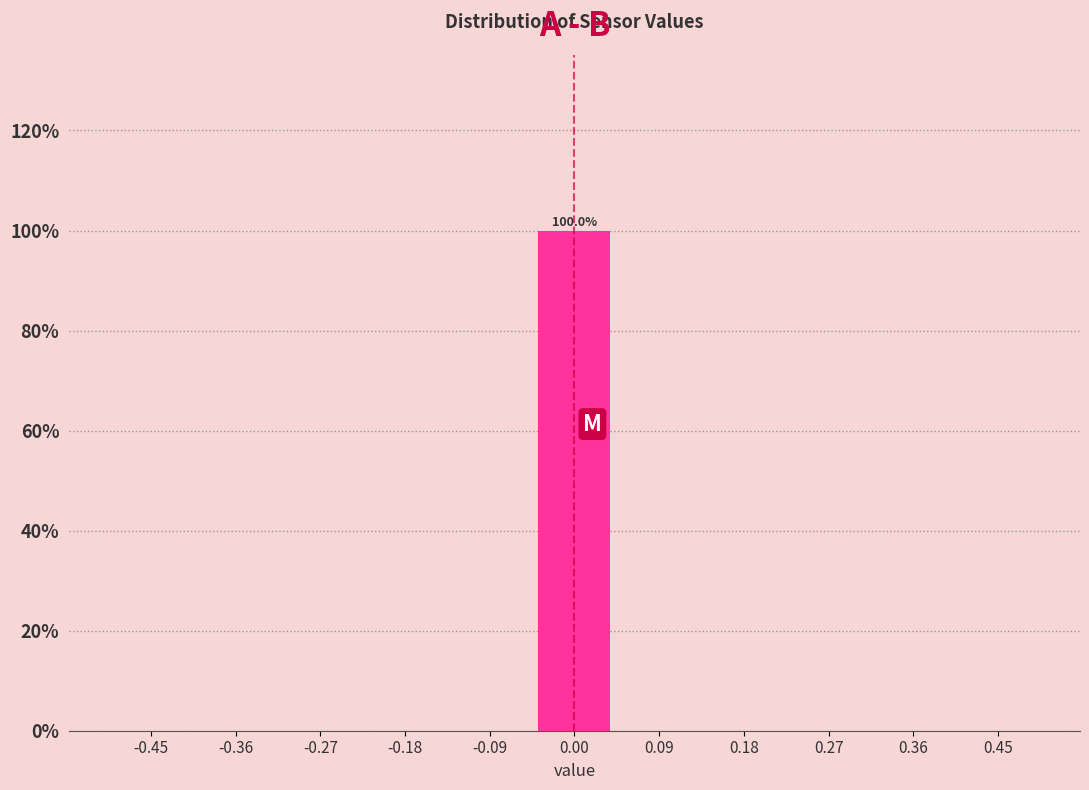

Which range on the x-axis has the tallest bar?

-0.05 to 0.05